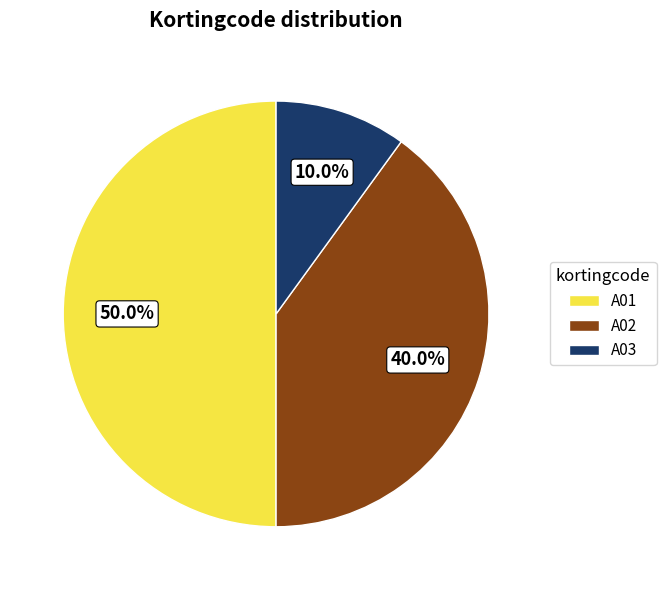

Count the number of slices in the pie.

3